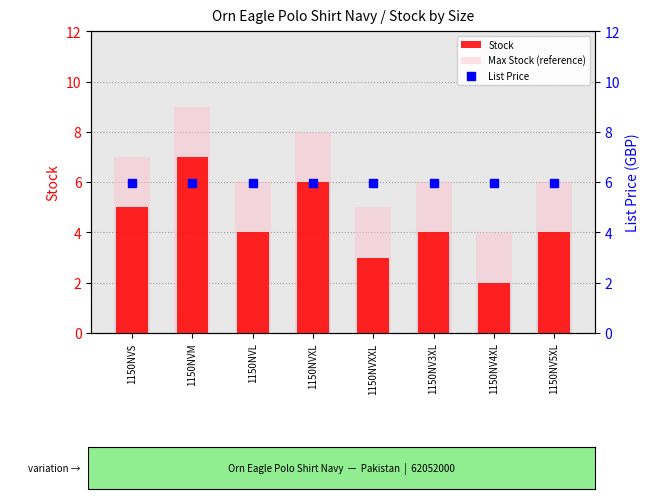

Is the value of Stock at 1150NV3XL greater than the value of Max Stock (reference) at 1150NVM?

No